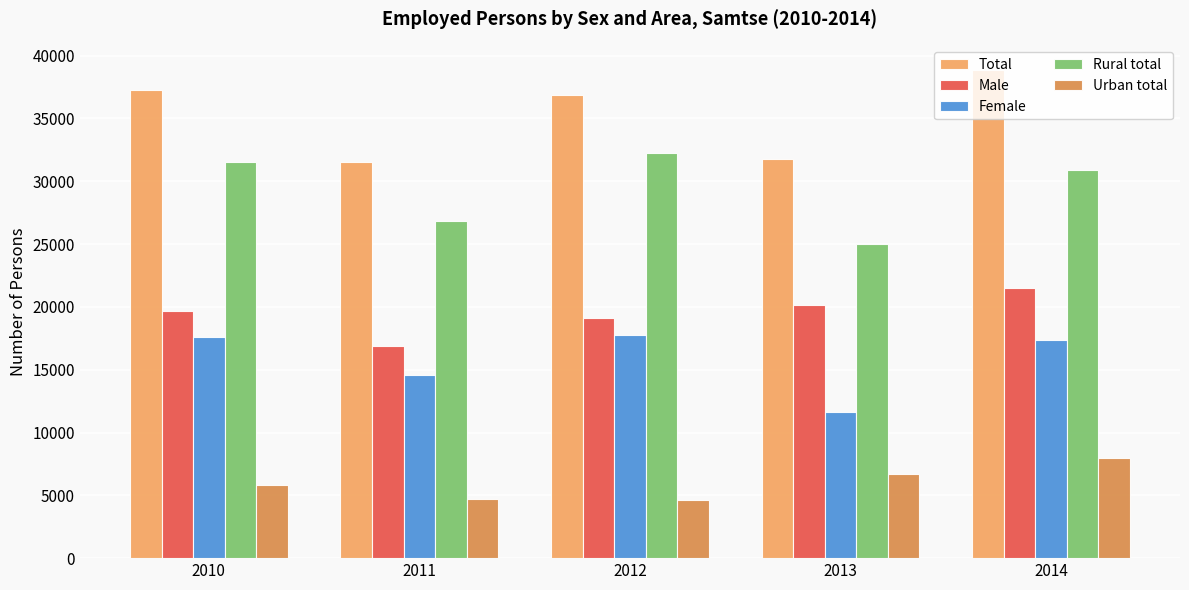

What is the smallest value displayed?

4608